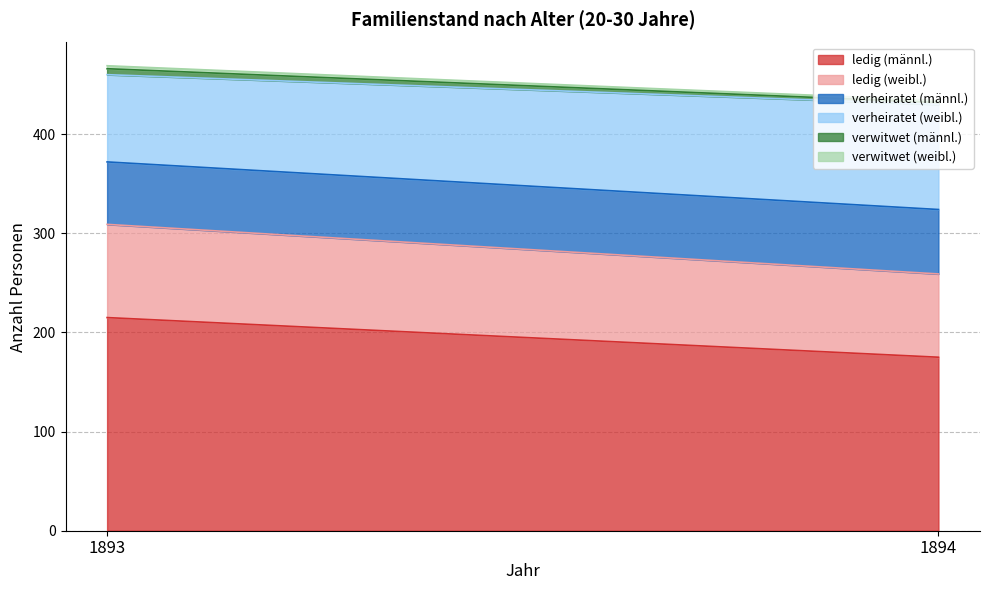

How many distinct data groups are displayed?

6